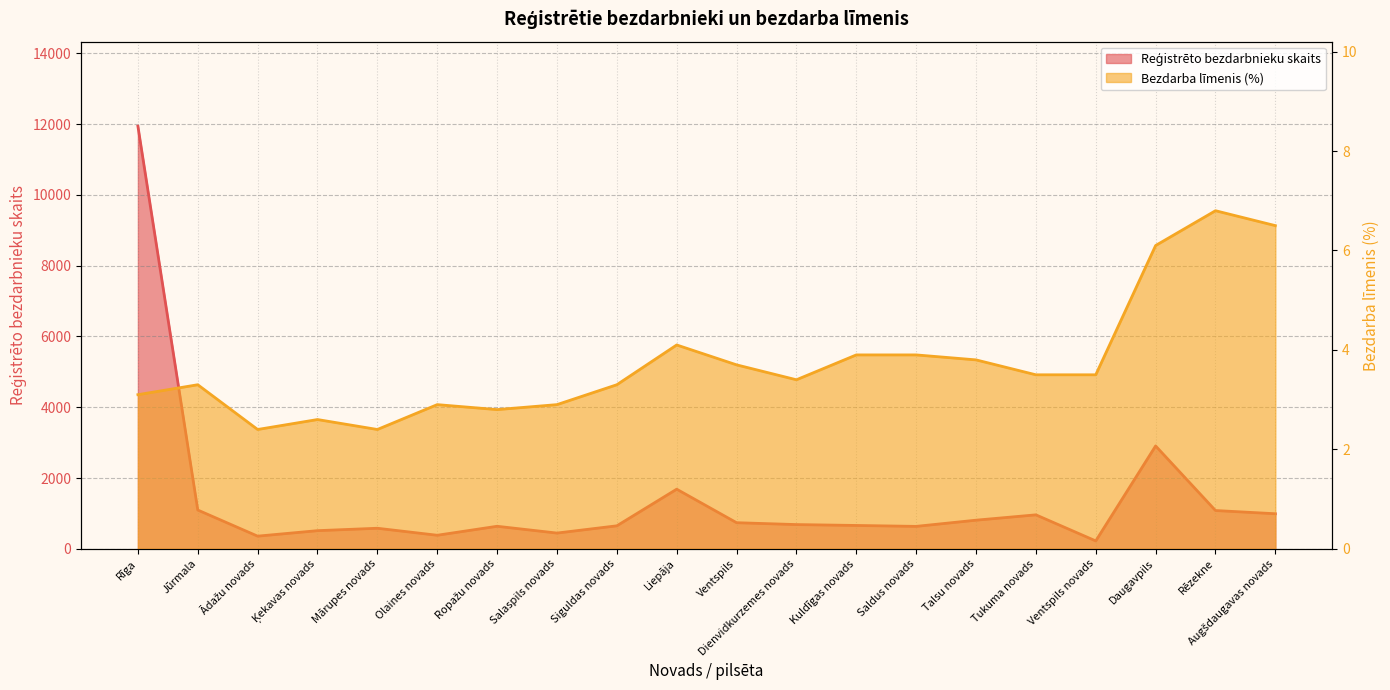

How many lines are shown in the chart?

2